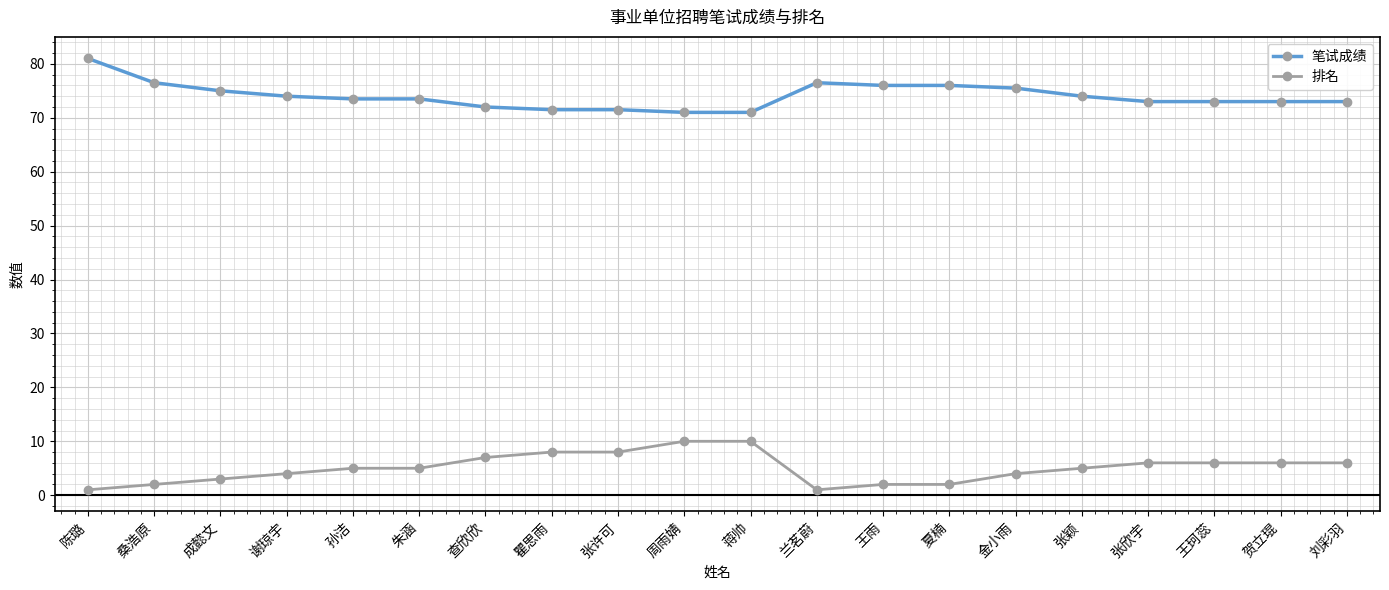

What are all the series names shown in the legend?

笔试成绩, 排名